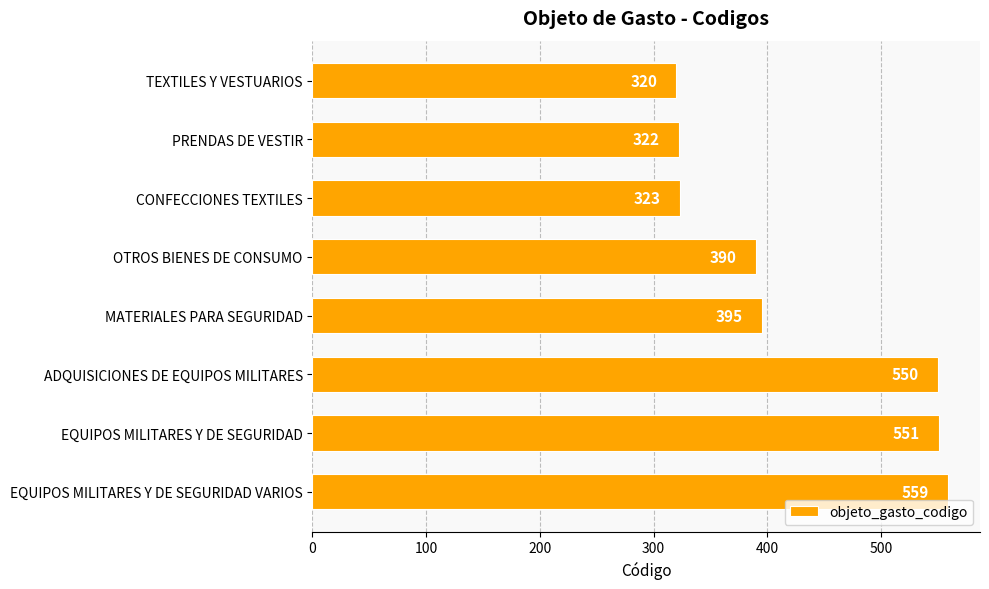

At which label is the value closest to 439?

MATERIALES PARA SEGURIDAD